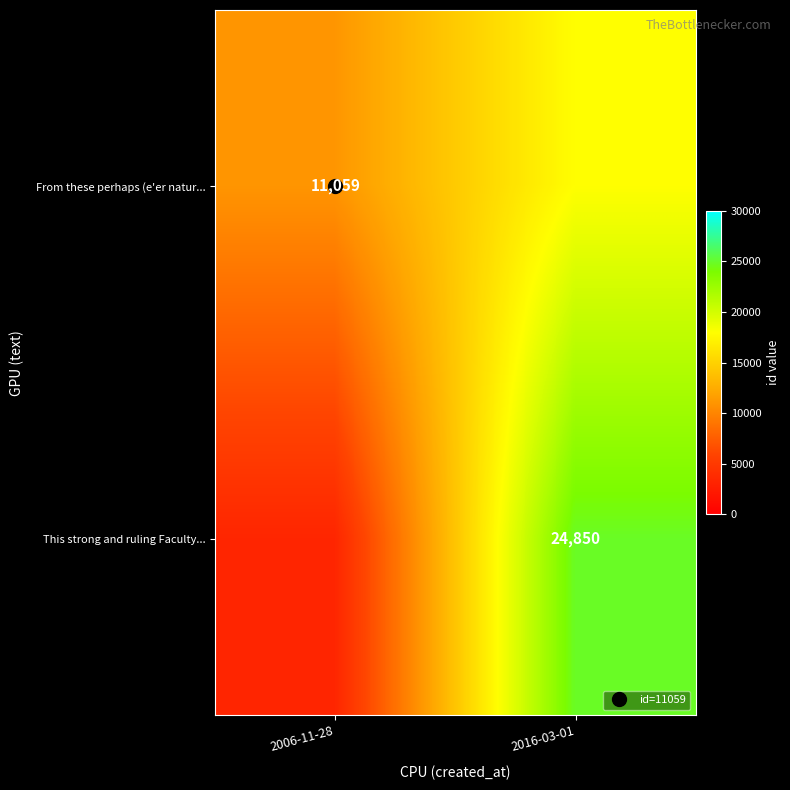

Between 2006-11-28 and 2016-03-01, which is larger?

2016-03-01